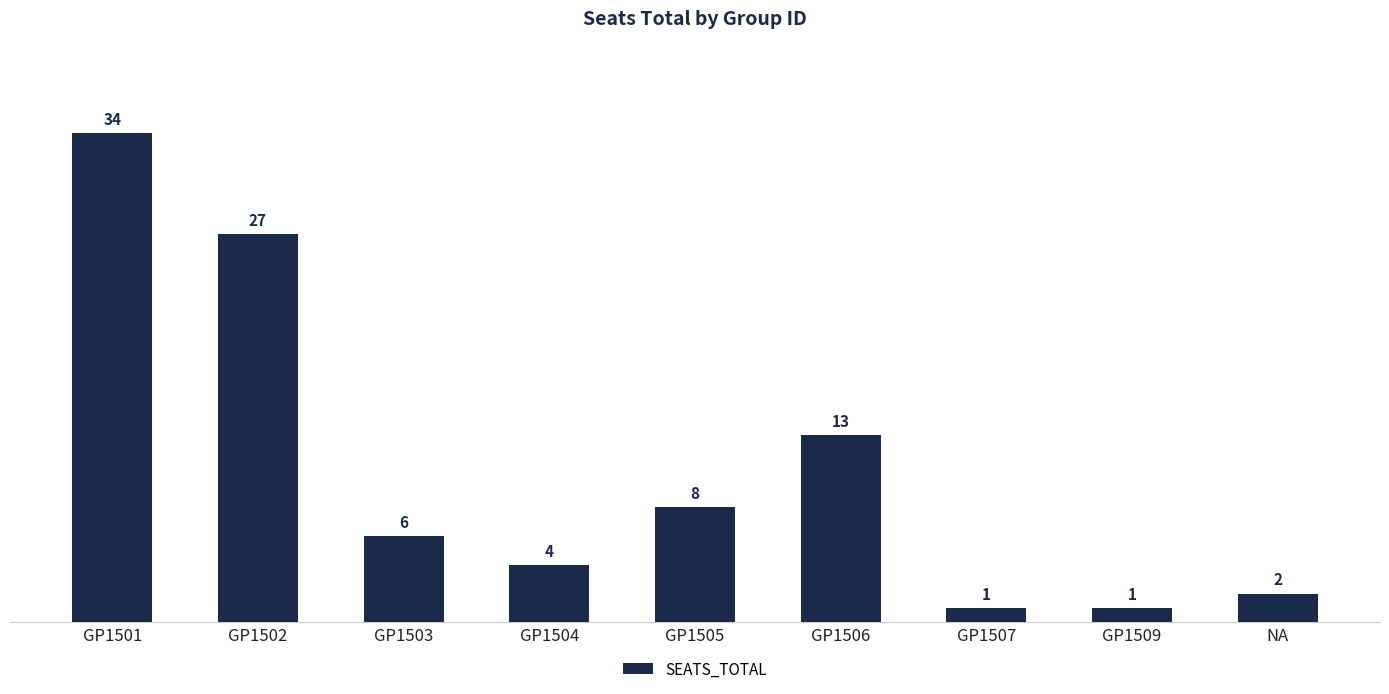

Reading left to right, transcribe all the data shown in this chart.

34	27	6	4	8	13	1	1	2